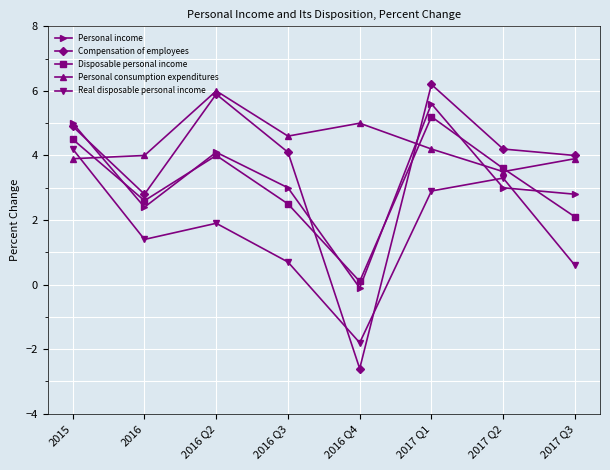

At which label does Disposable personal income reach its peak?

2017 Q1